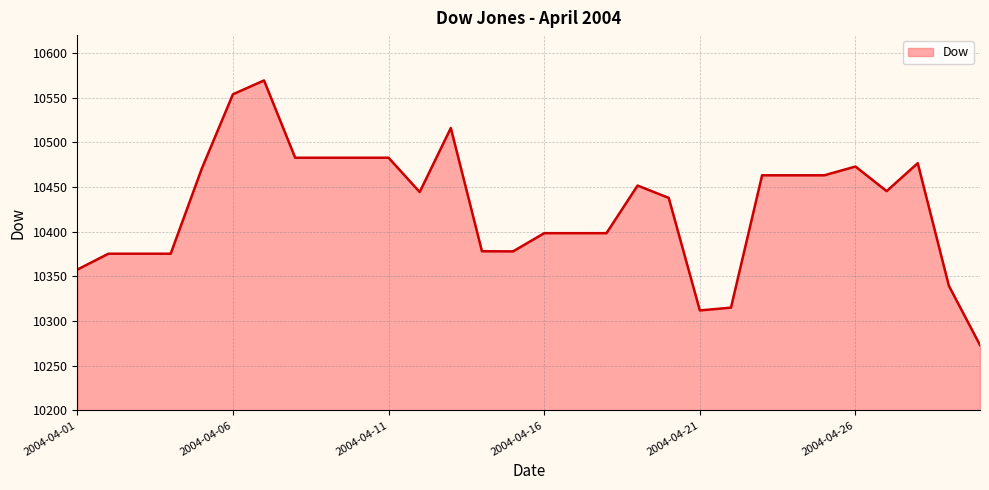

What is the minimum value shown in the chart?

10273.1